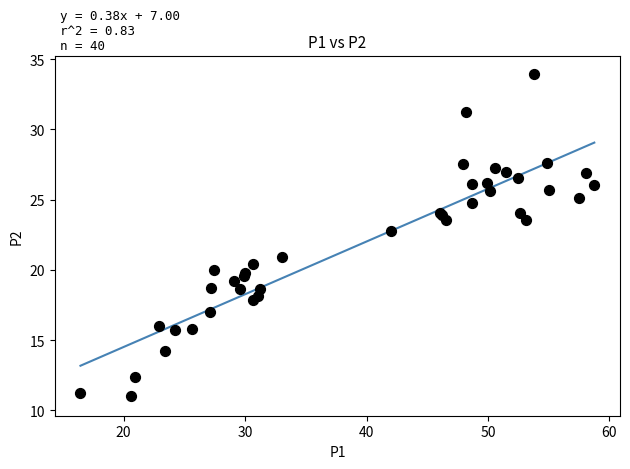

What Y value in the scatter plot is closest to 22?

22.8